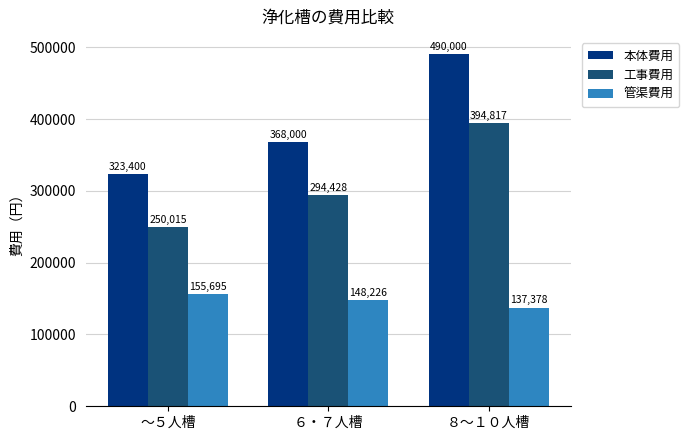

What is the average value of the 工事費用 series?

313087